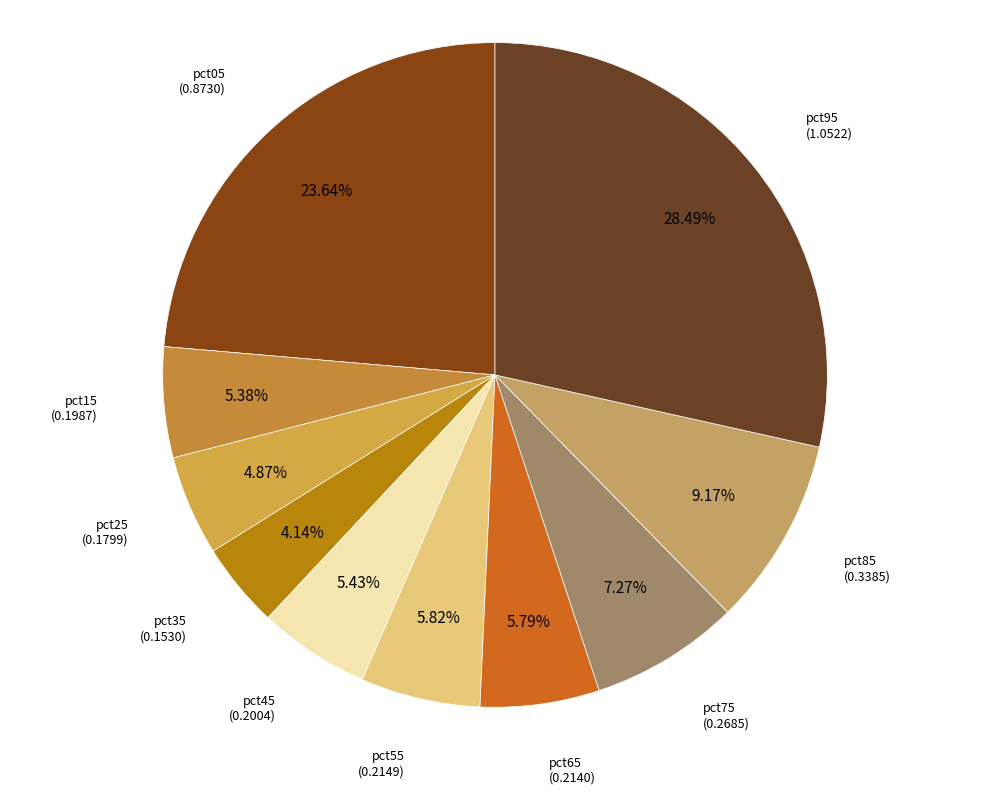

Does pct45 represent more than half of the total?

No